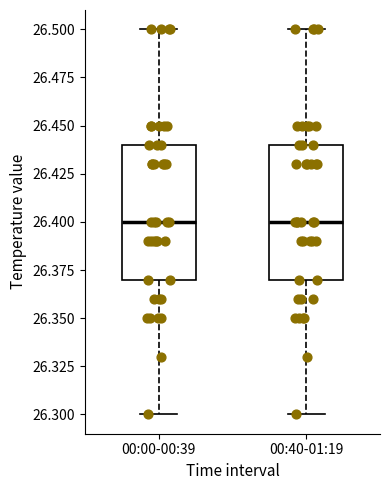

Reading left to right, read every box against the y-axis: the position of its median line, the range the box covers, and the ends of its whiskers. The values are not printed on the chart, so give them approximately, as read against the axis.

00:00-00:39: median 26.40, box 26.37 to 26.44, whiskers 26.30 to 26.50
00:40-01:19: median 26.40, box 26.37 to 26.44, whiskers 26.30 to 26.50